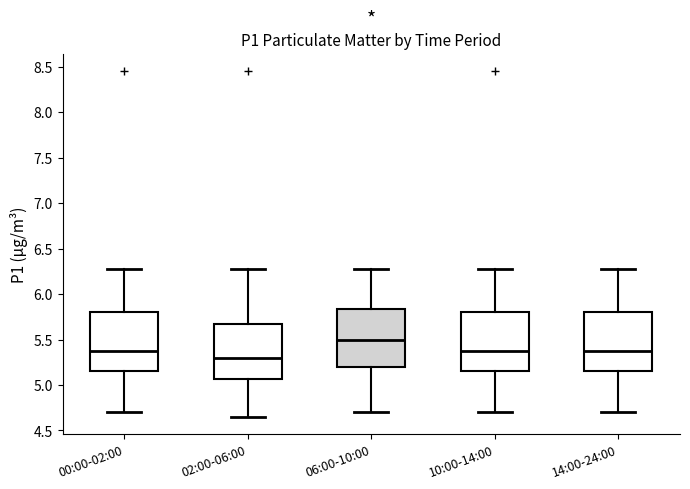

Reading left to right, transcribe this box plot: for each box, give where its median line is, the range the box spans, and where its two whiskers end, as read against the y-axis. The values are not printed on the chart, so give them approximately, as read against the axis.

00:00-02:00: median 5.40, box 5.15 to 5.80, whiskers 4.70 to 6.30
02:00-06:00: median 5.30, box 5.05 to 5.65, whiskers 4.65 to 6.30
06:00-10:00: median 5.50, box 5.20 to 5.85, whiskers 4.70 to 6.30
10:00-14:00: median 5.40, box 5.15 to 5.80, whiskers 4.70 to 6.30
14:00-24:00: median 5.40, box 5.15 to 5.80, whiskers 4.70 to 6.30